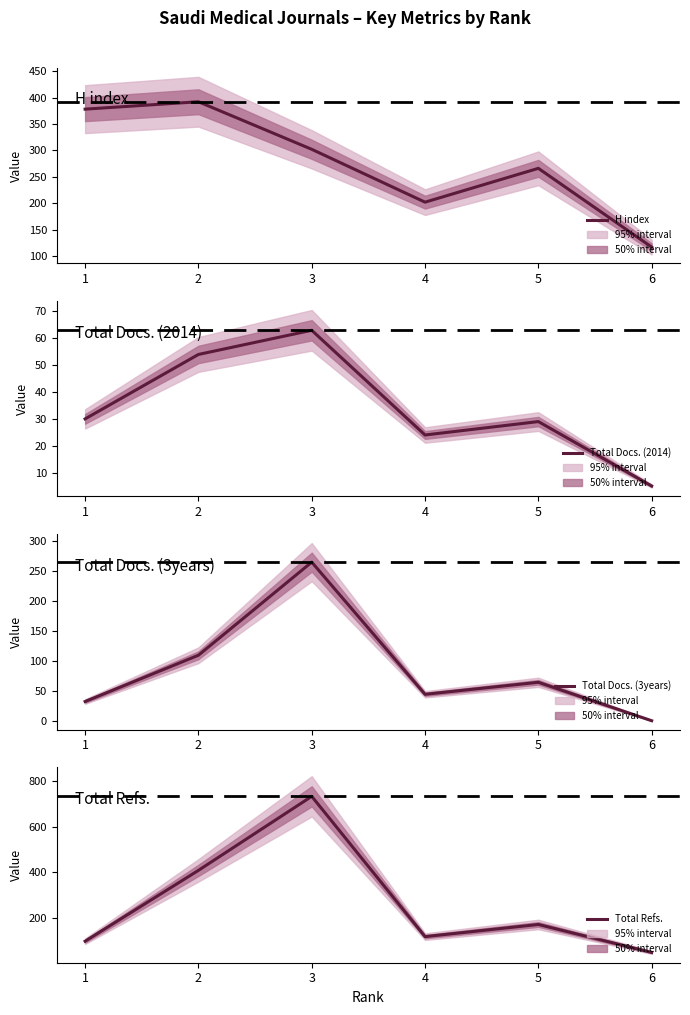

Rank the series by their maximum value, from highest to lowest.

Total Refs., H index, Total Docs. (3years), Total Docs. (2014)